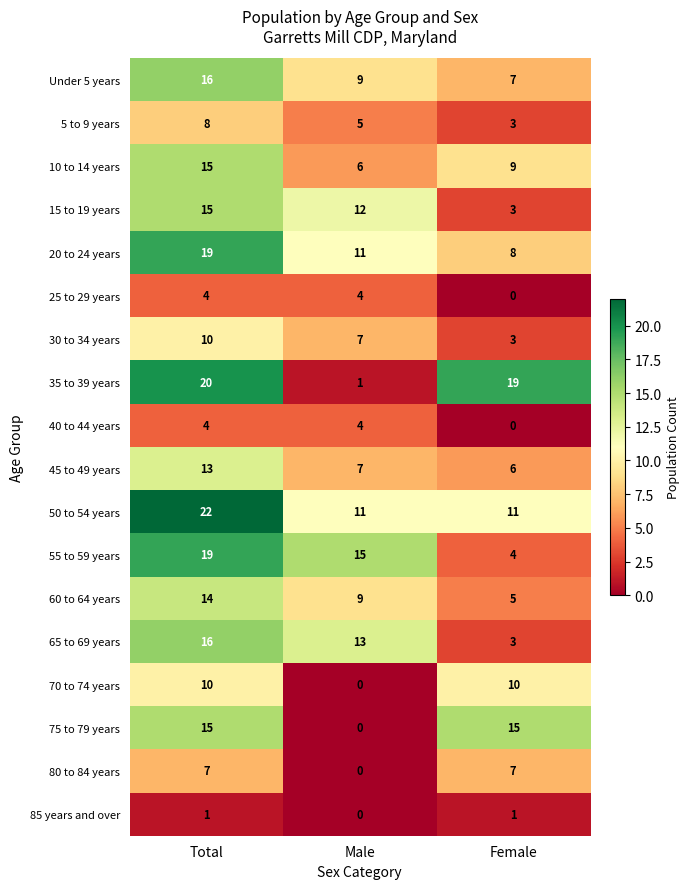

How many values in the 45 to 49 years series are below 7?

1